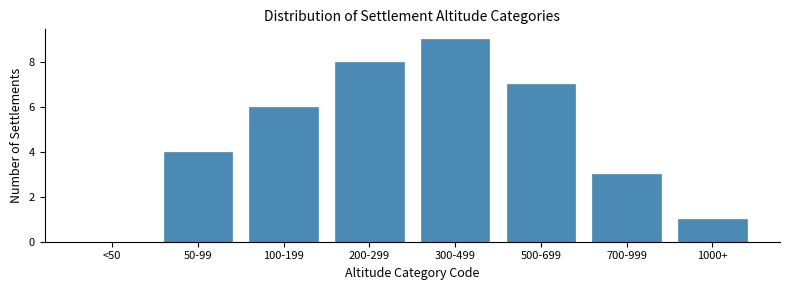

Reading left to right, extract all data points from this chart.

<50=0	50-99=4	100-199=6	200-299=8	300-499=9	500-699=7	700-999=3	1000+=1